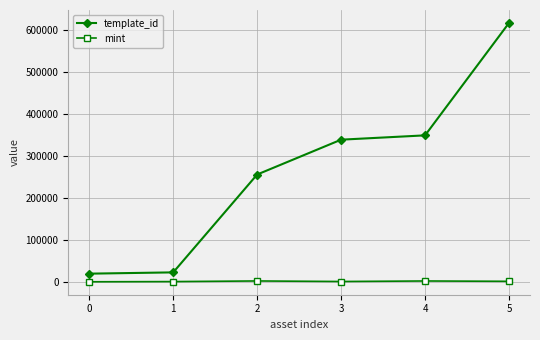

What is the sum of the mint values at 0 and 5?

2055